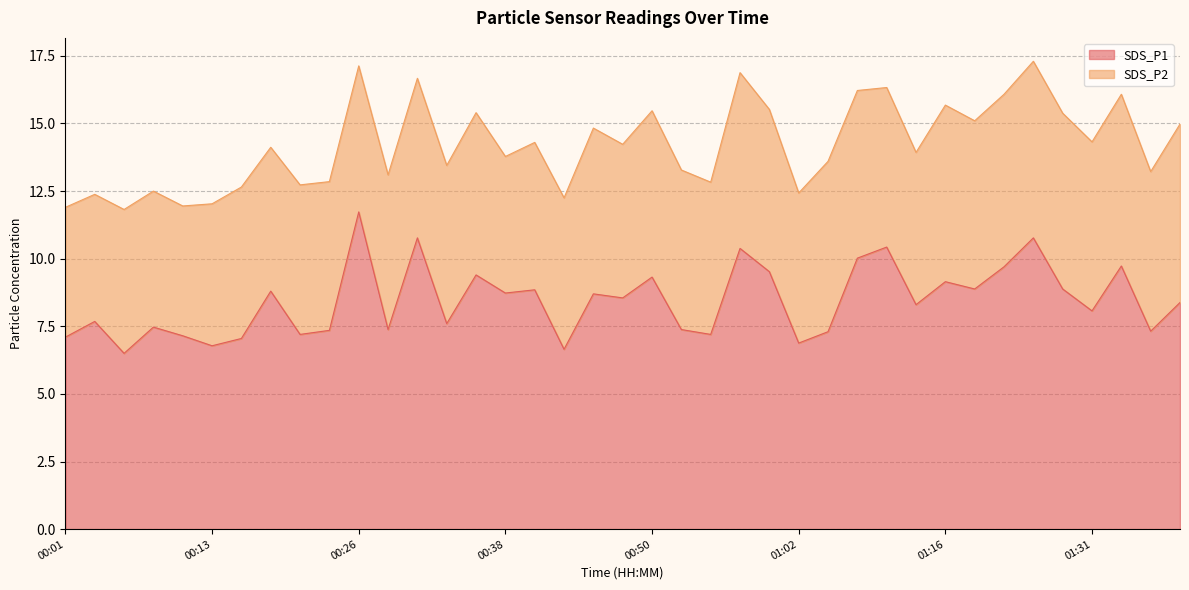

What is the value of the 4th point from the left?

7.5